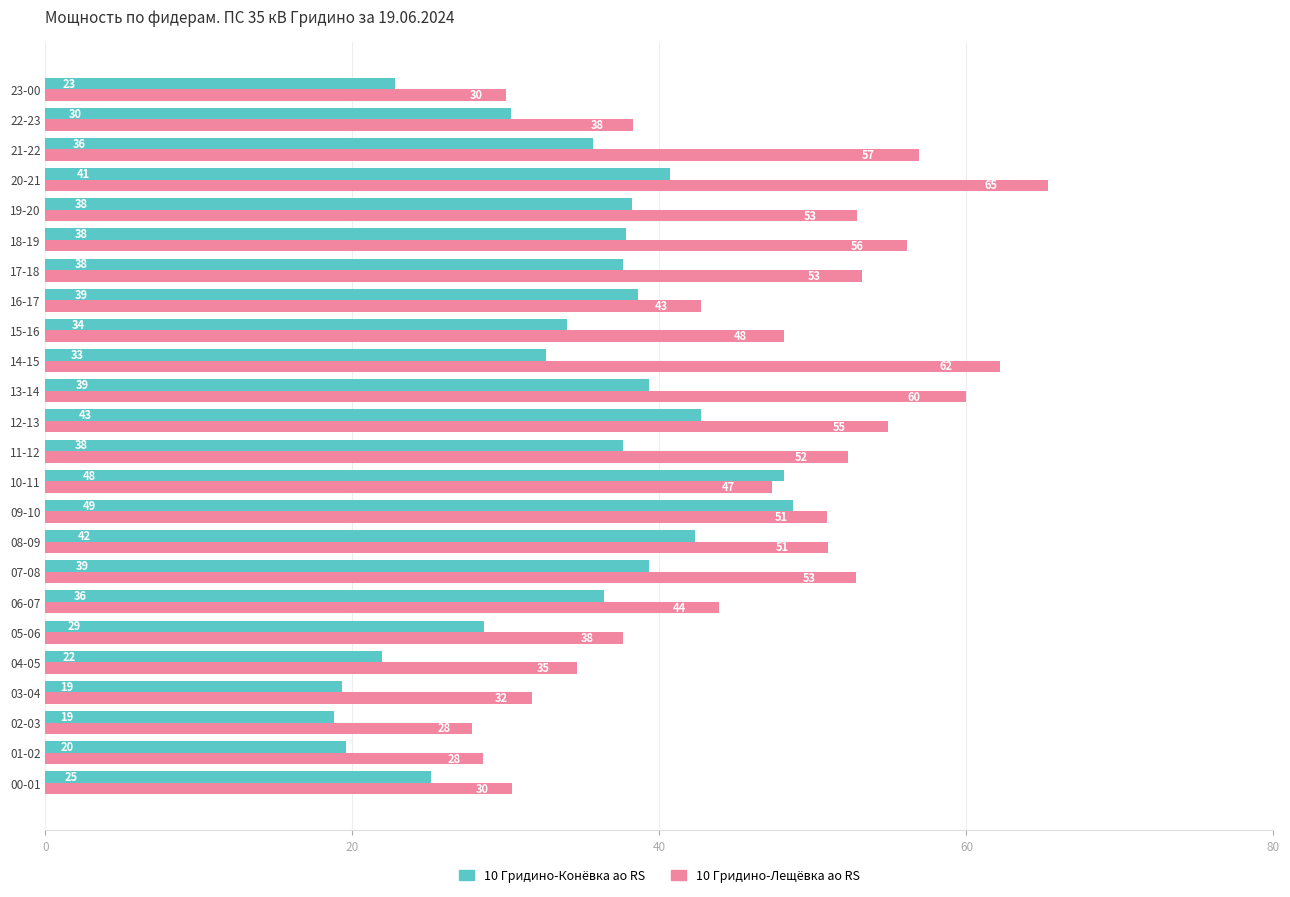

What are all the series names shown in the legend?

10 Гридино-Конёвка ао RS, 10 Гридино-Лещёвка ао RS